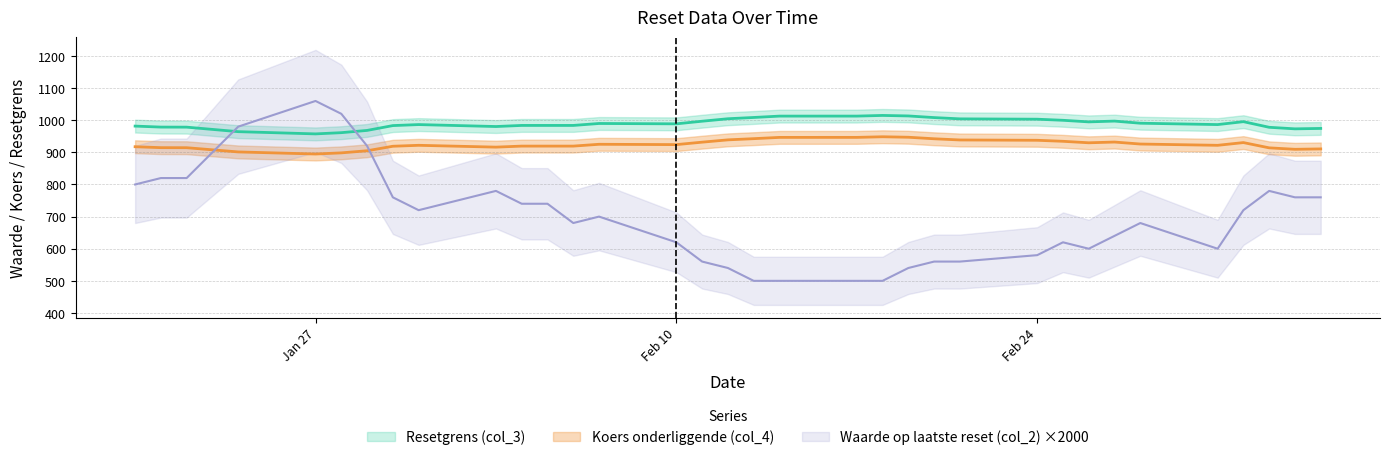

What is the sum of all Koers onderliggende (col_4) values?

31440.2